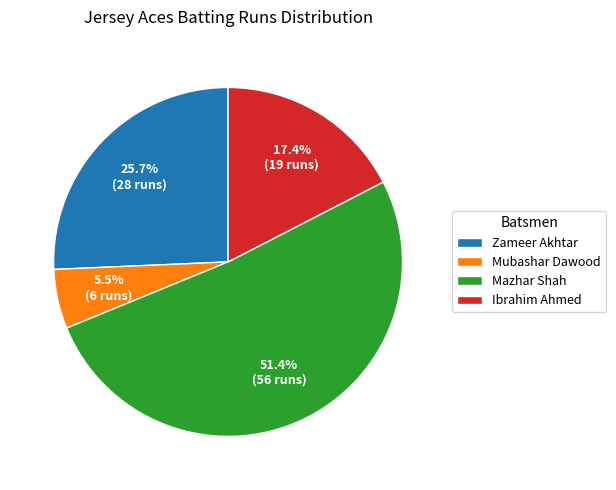

Which slice is the largest?

Mazhar Shah